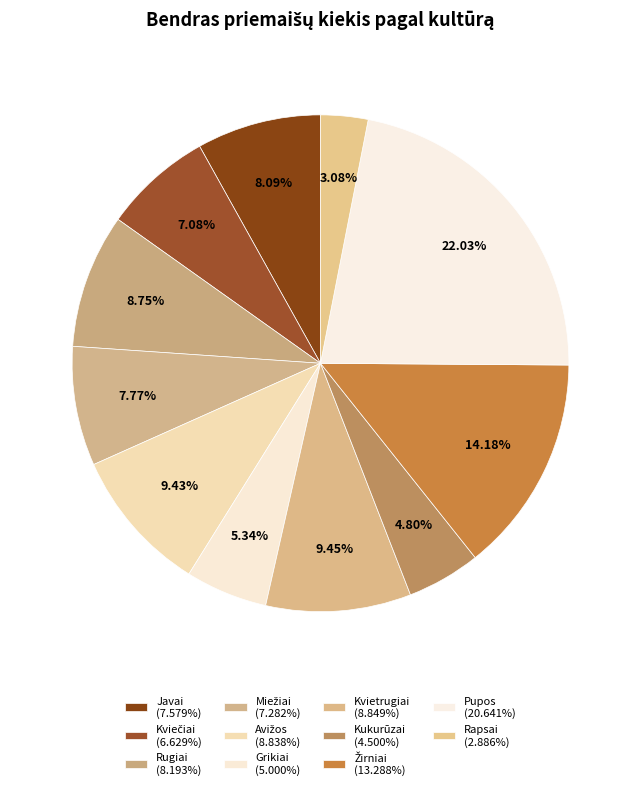

How many slices are in this pie chart?

11